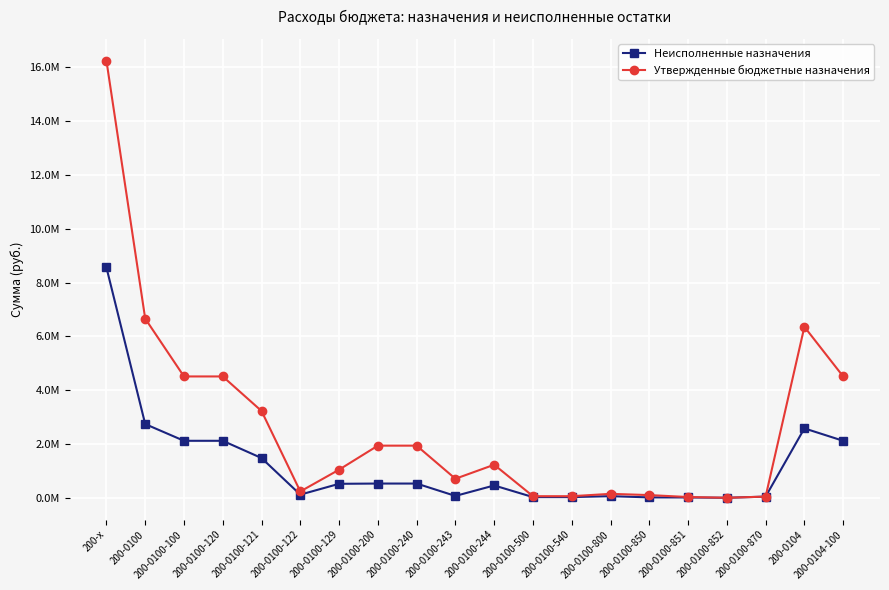

What is the sum of the Неисполненные назначения values at 200-0100-852 and 200-0100-850?

19203.0